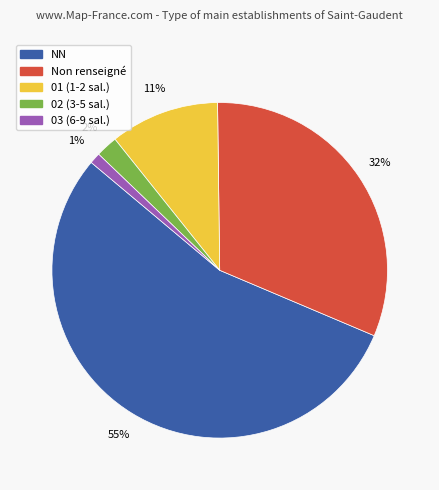

Is NN the majority of the pie?

Yes